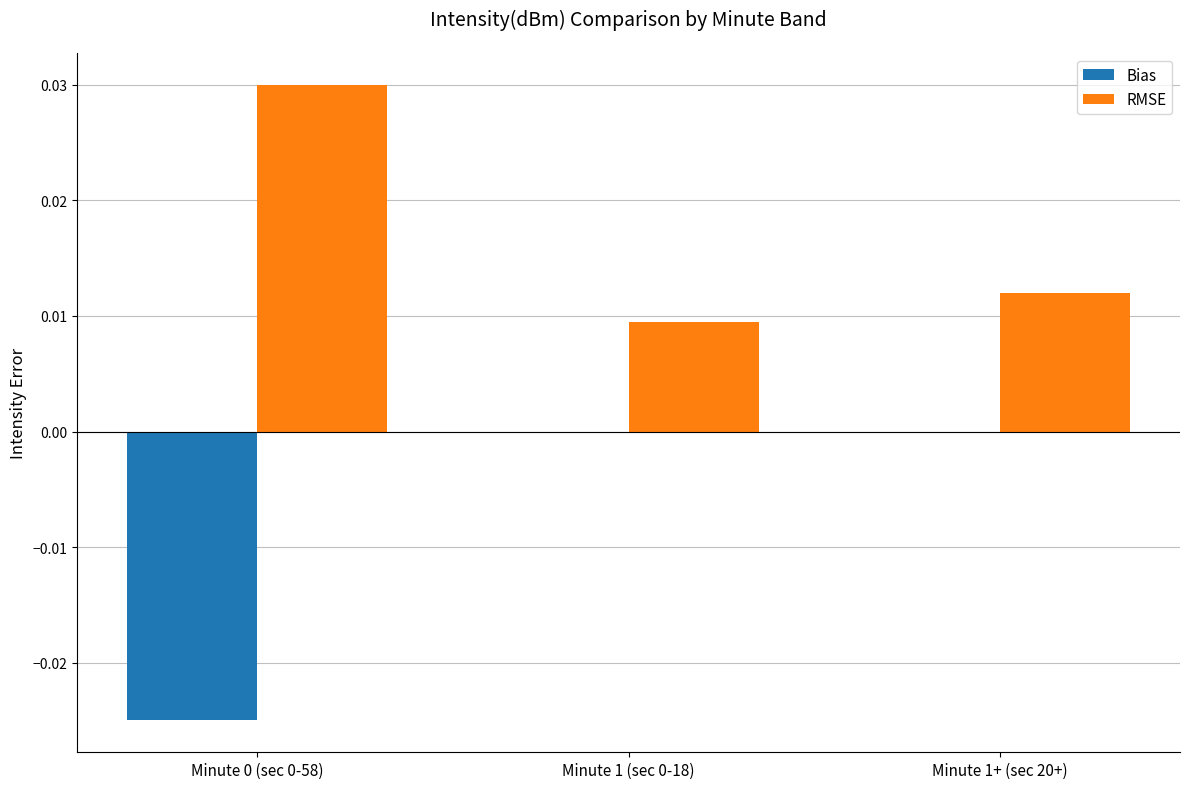

True or false: Bias has a value of 0.0 at Minute 1 (sec 0-18).

True